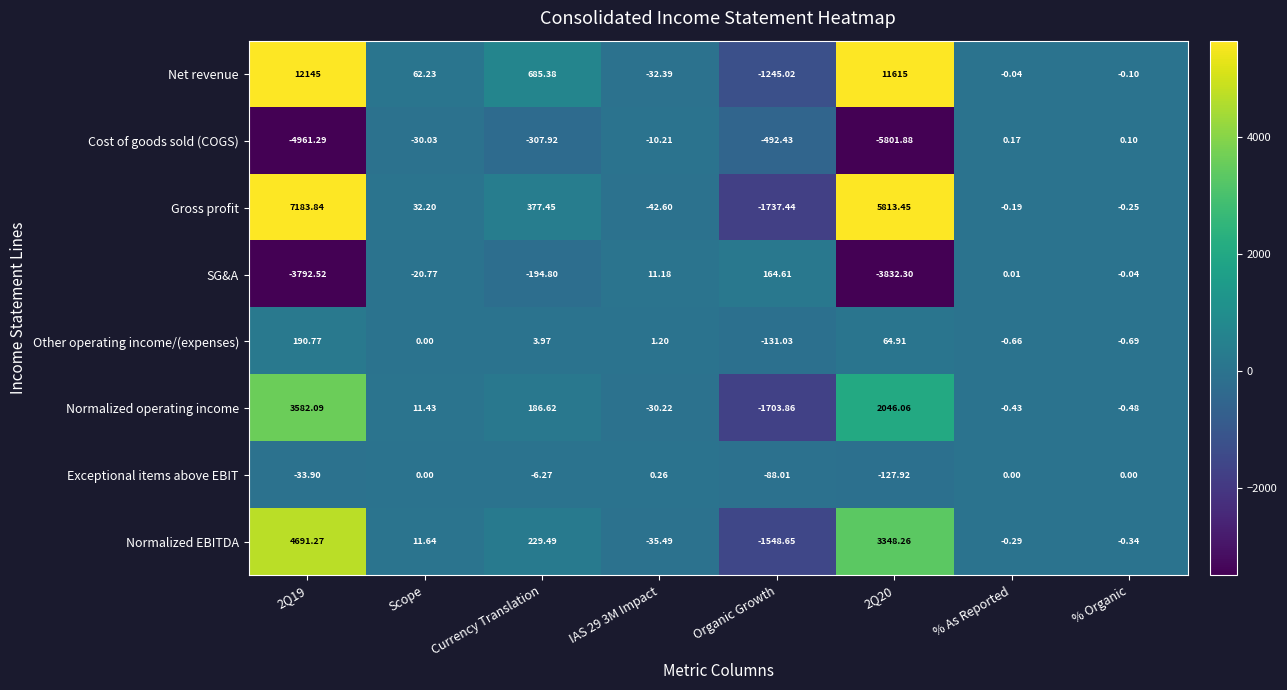

At which label does Gross profit reach its minimum?

Organic Growth